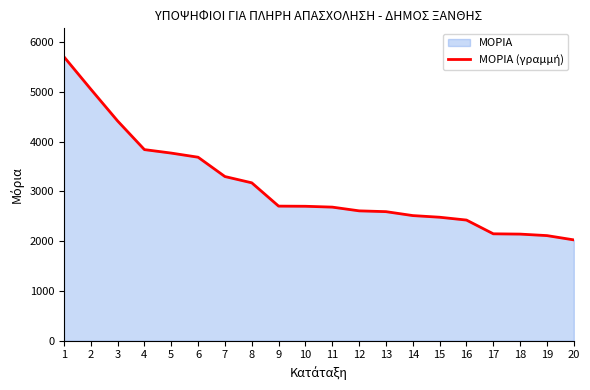

The value at 13 is 3511. True or false?

False